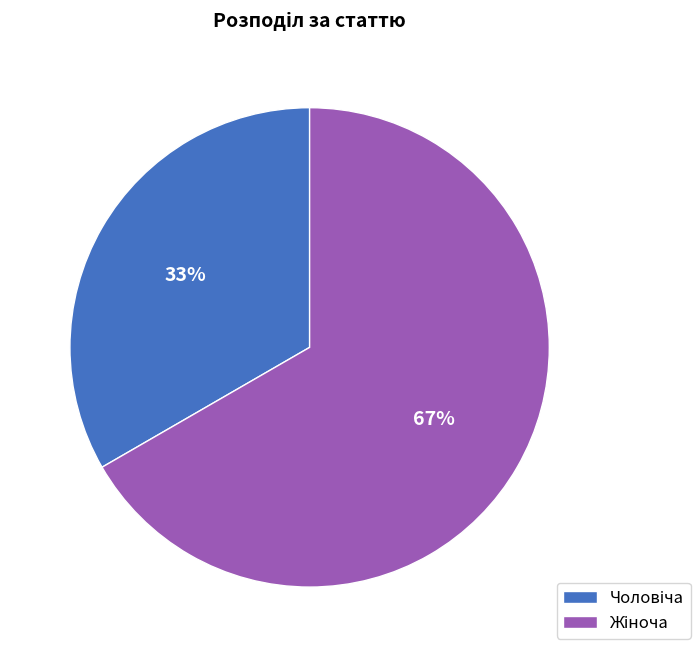

Does any single category account for the majority?

Yes